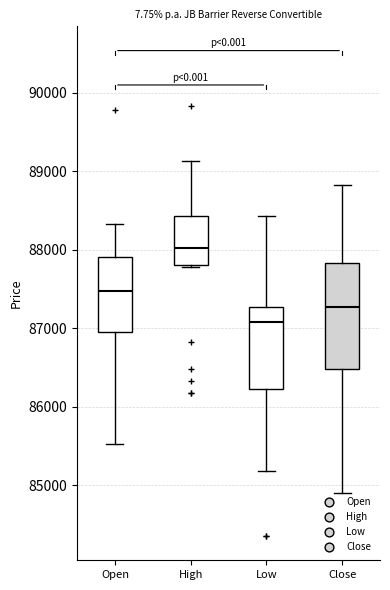

Reading left to right, transcribe this box plot: for each box, give where its median line is, the range the box spans, and where its two whiskers end, as read against the y-axis. The values are not printed on the chart, so give them approximately, as read against the axis.

Open: median 87500, box 87000 to 87900, whiskers 85500 to 88300
High: median 88000, box 87800 to 88400, whiskers 87800 to 89100
Low: median 87100, box 86200 to 87300, whiskers 85200 to 88400
Close: median 87300, box 86500 to 87800, whiskers 84900 to 88800